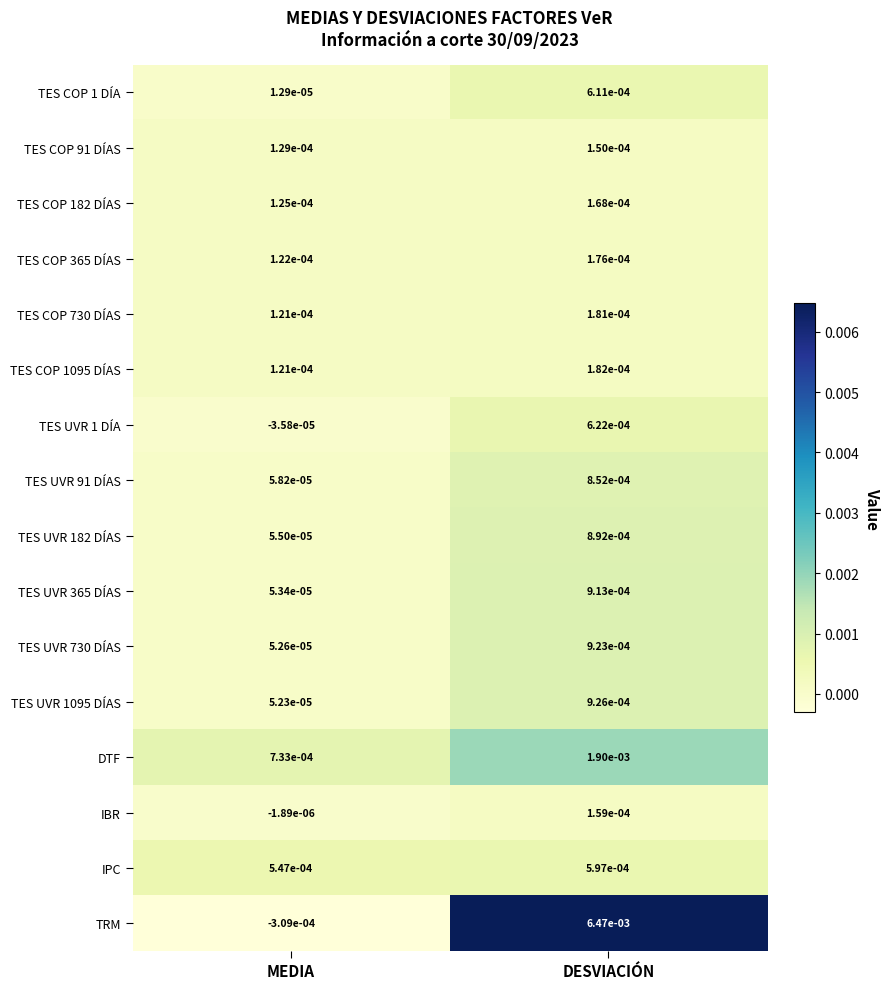

Which category has the highest value across all series?

DESVIACIÓN